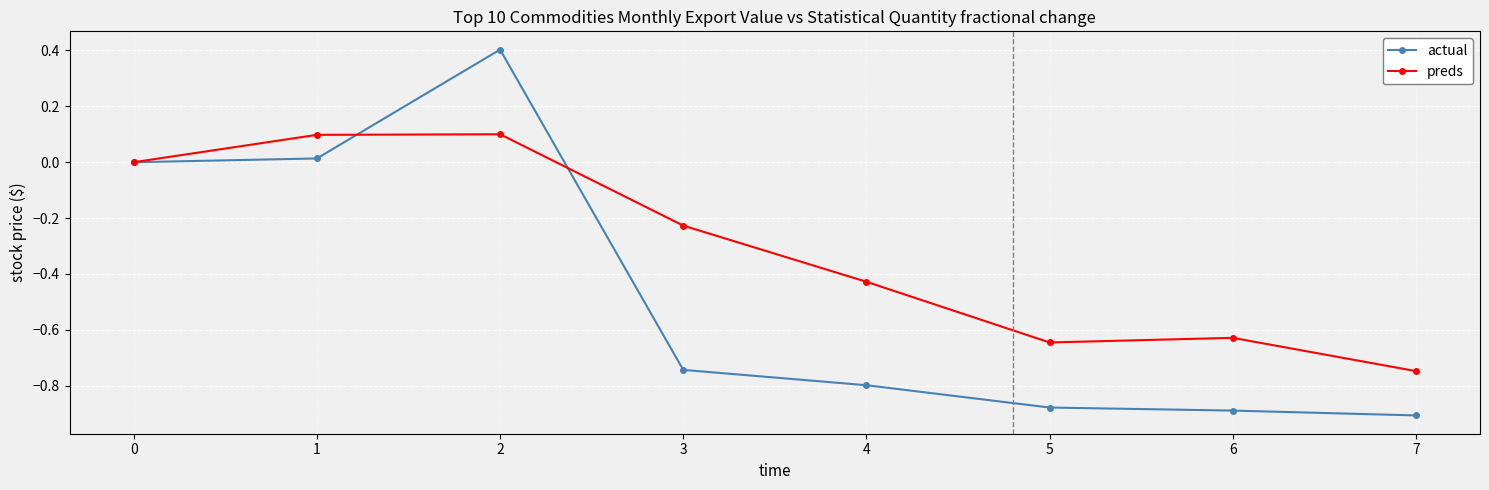

True or false: actual has more than 0 interior local peaks.

True